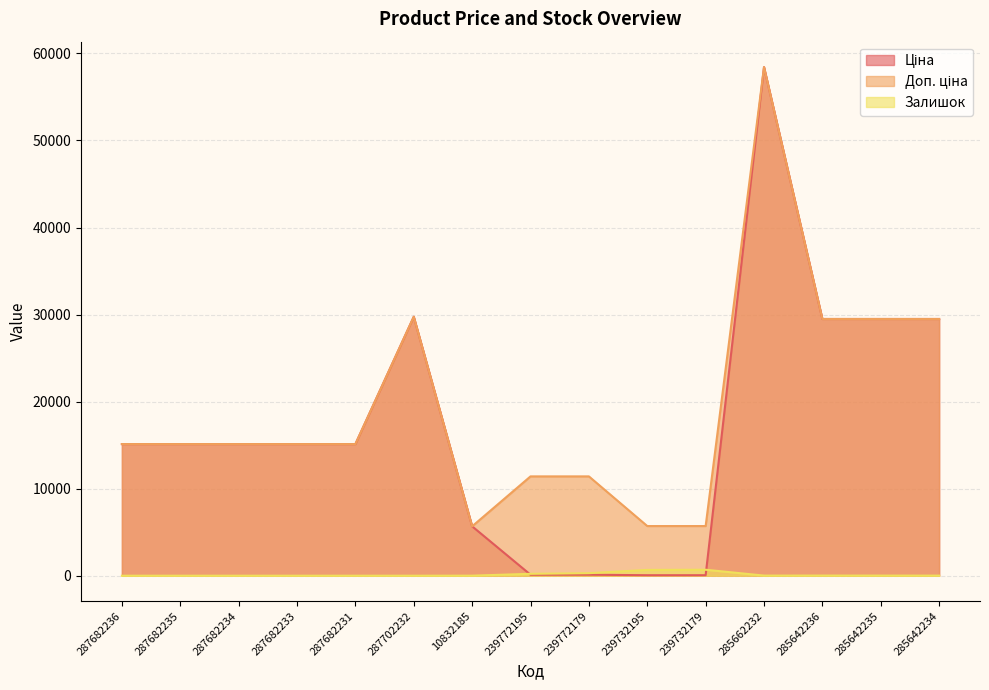

Reading right to left, extract all data points from this chart.

Ціна: 285642234=29491.5	285642235=29491.5	285642236=29491.5	285662232=58426.5	239732179=57.0	239732195=57.0	239772179=114.1	239772195=114.1	10832185=5673.8	287702232=29747.2	287682231=15120.0	287682233=15120.0	287682234=15120.0	287682235=15120.0	287682236=15120.0
Доп. ціна: 285642234=29491.5	285642235=29491.5	285642236=29491.5	285662232=58426.5	239732179=5705.0	239732195=5705.0	239772179=11410.0	239772195=11410.0	10832185=5673.8	287702232=29747.2	287682231=15120.0	287682233=15120.0	287682234=15120.0	287682235=15120.0	287682236=15120.0
Залишок: 285642234=10.0	285642235=13.0	285642236=16.0	285662232=14.0	239732179=686.0	239732195=665.0	239772179=290.0	239772195=218.0	10832185=4.0	287702232=0.0	287682231=0.0	287682233=0.0	287682234=0.0	287682235=0.0	287682236=0.0